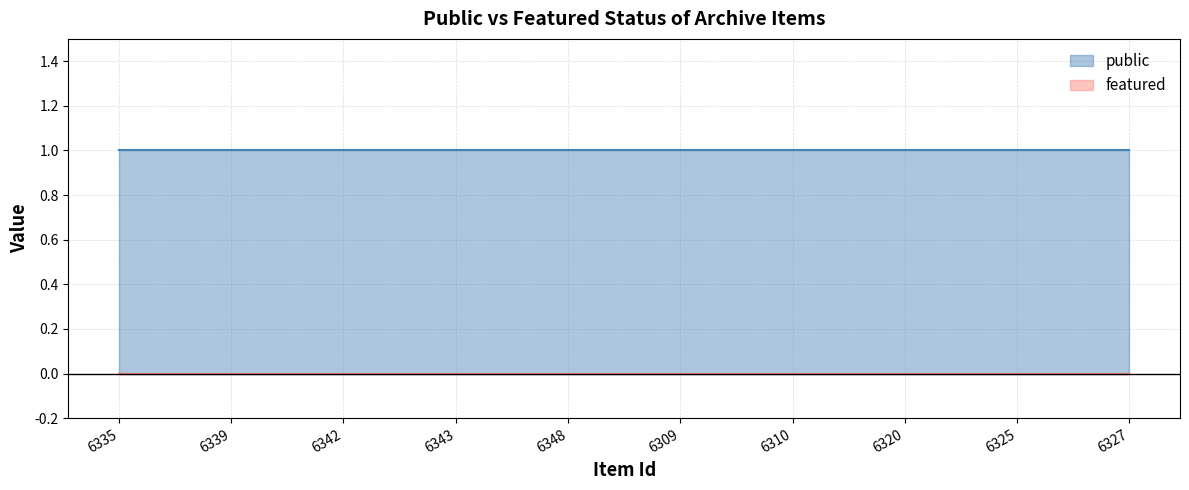

True or false: public has a value of 0 at 6348.

False